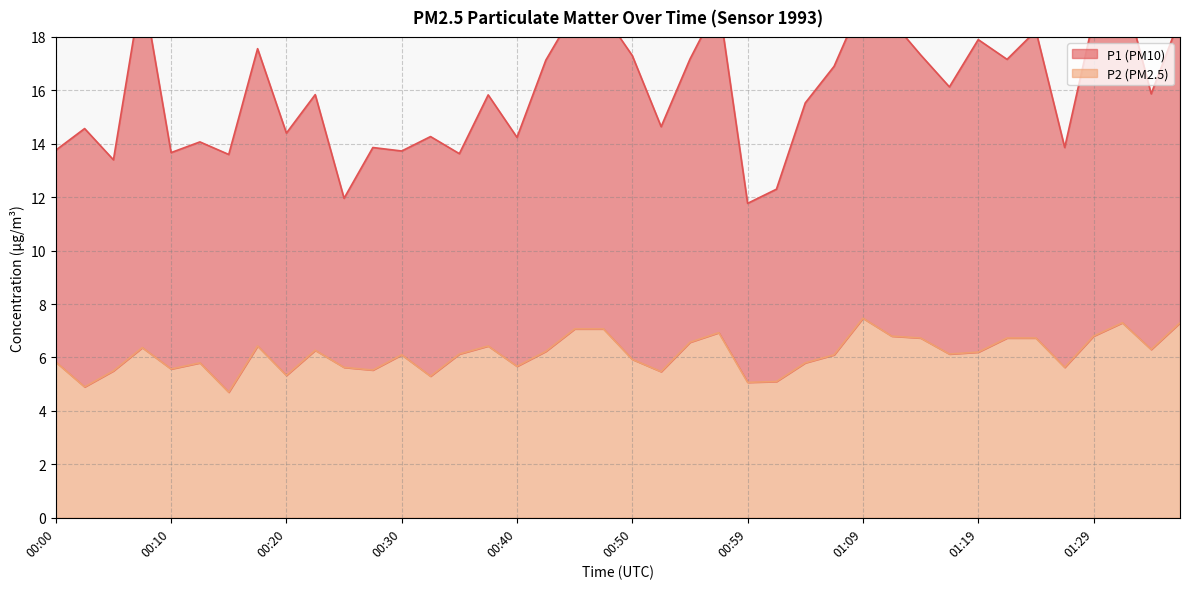

At which label is the value closest to 6?

00:50